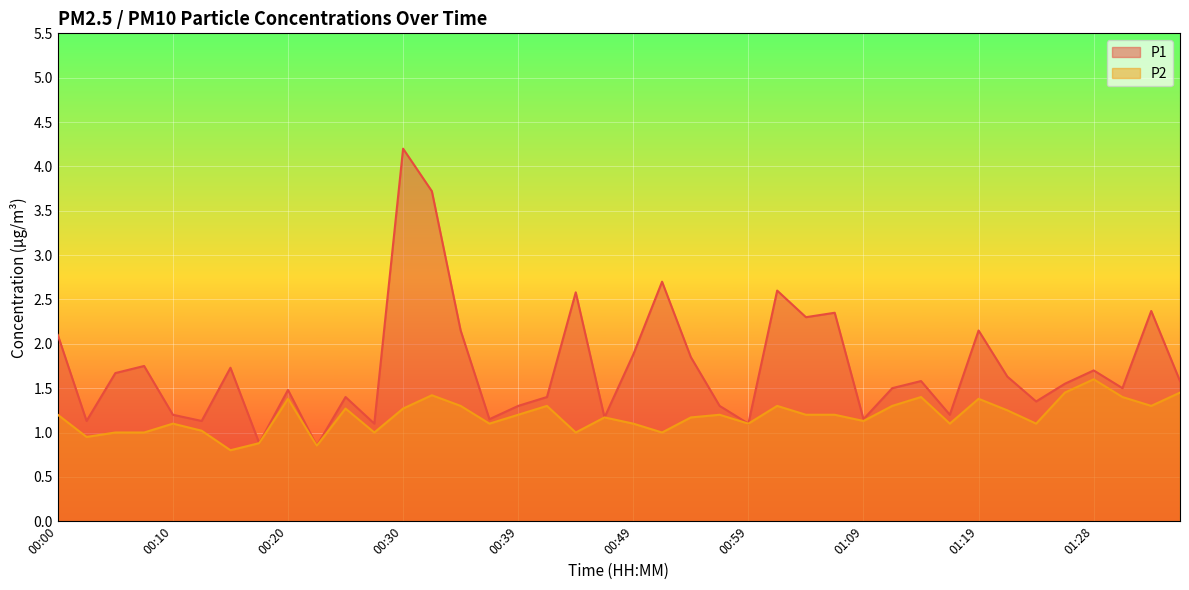

Between 00:20 and 00:22, which series saw the biggest shift?

P1